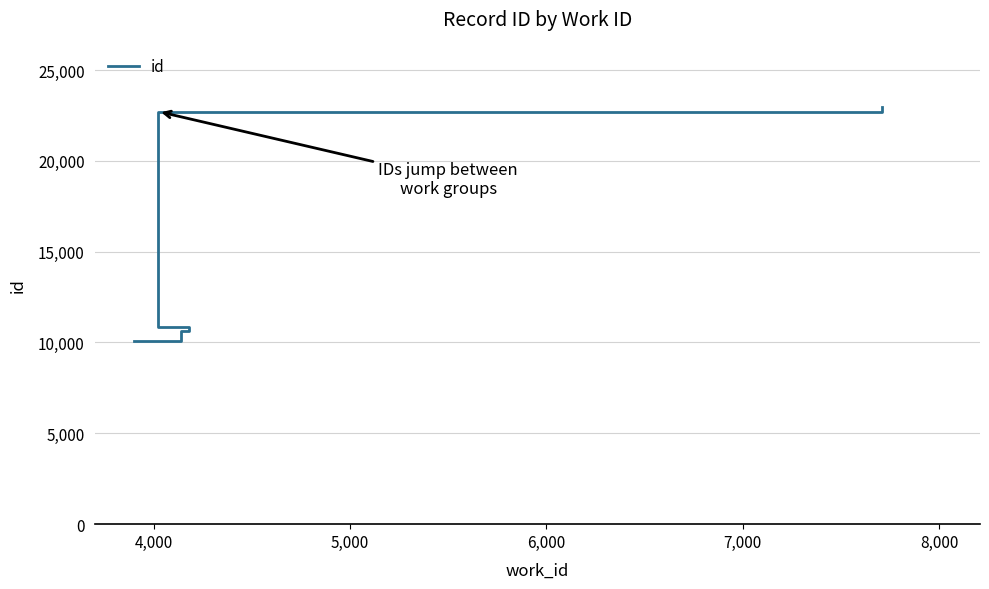

How many data points are less than 22704?

5